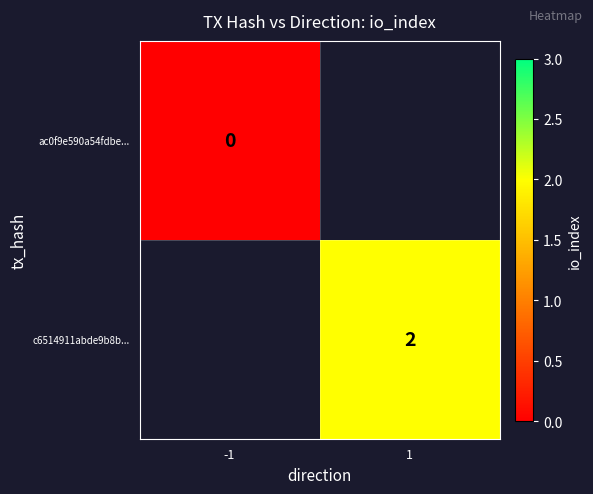

True or false: c6514911abde9b8b... has a value of 1 at 1.

False